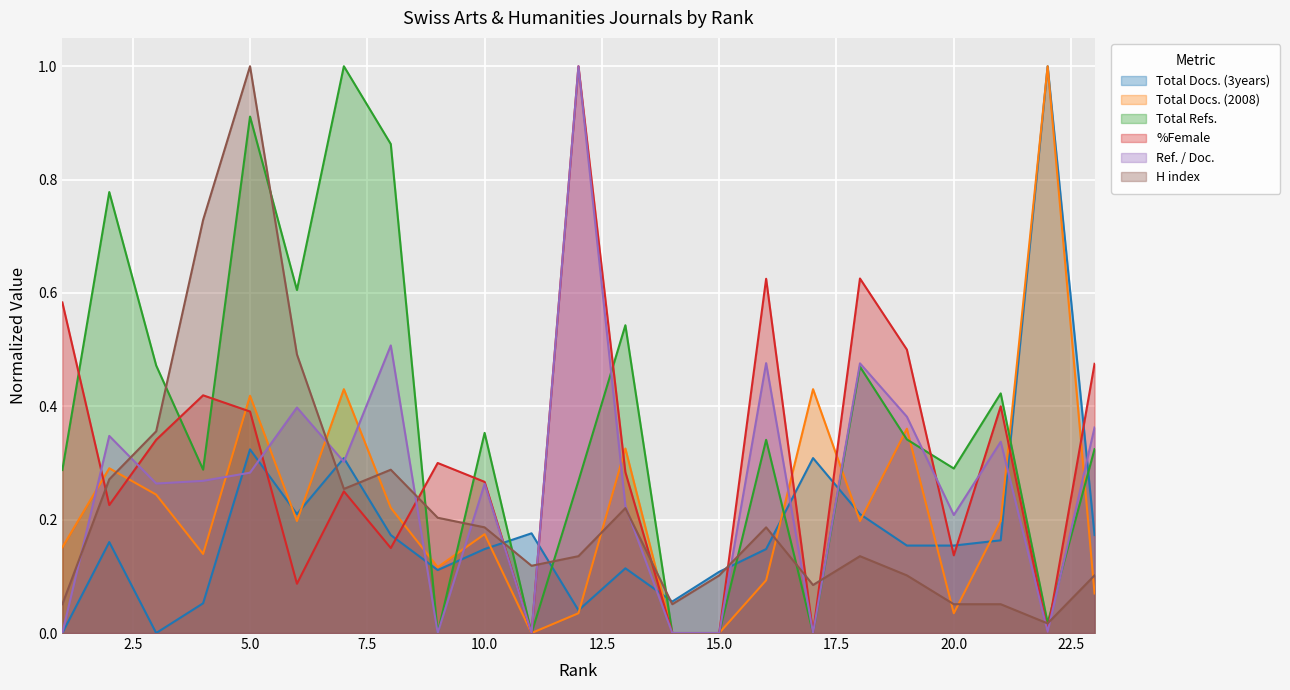

How many intersections are there between %Female and Total Docs. (2008)?

9